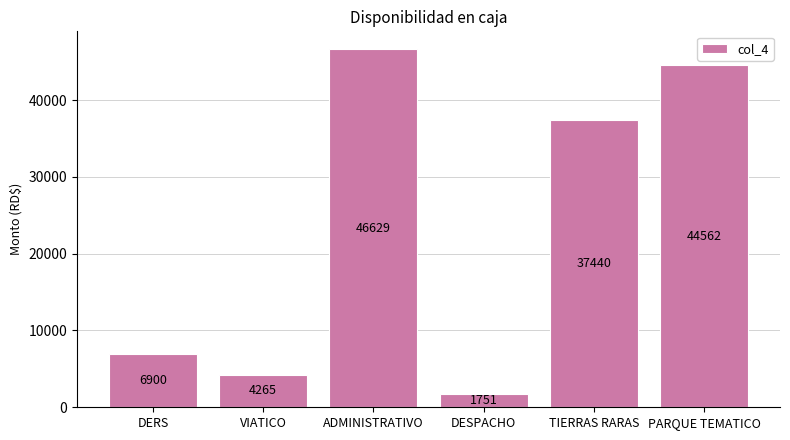

True or false: the data shows 6228 at VIATICO.

False